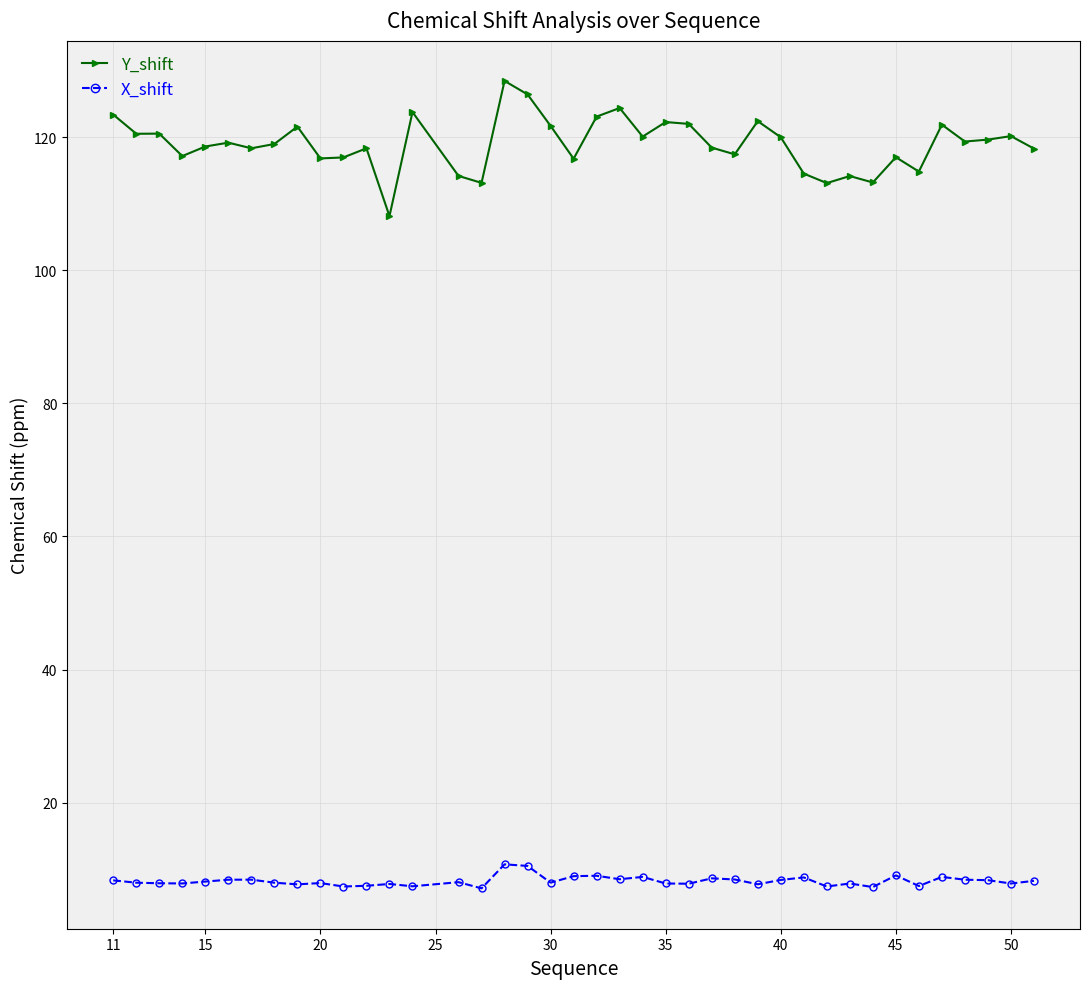

True or false: Y_shift has more than 0 interior local peaks.

True